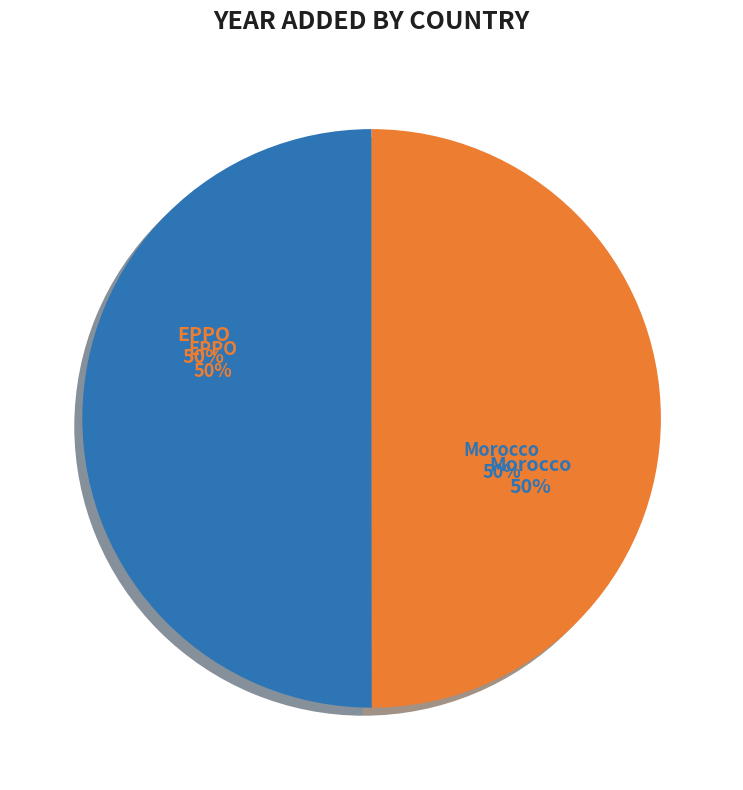

How many segments does this pie chart have?

2